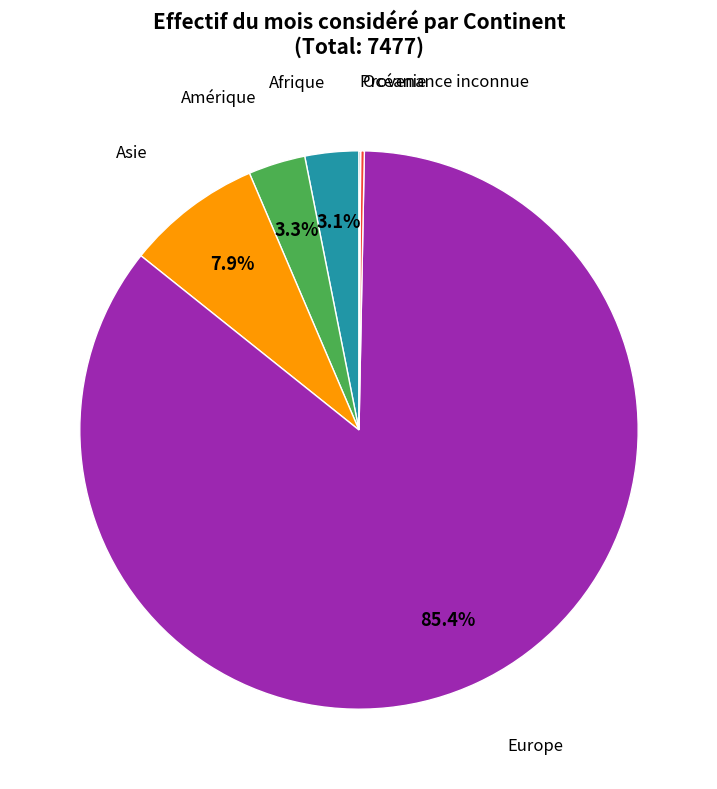

What is the largest slice in the pie chart?

Europe